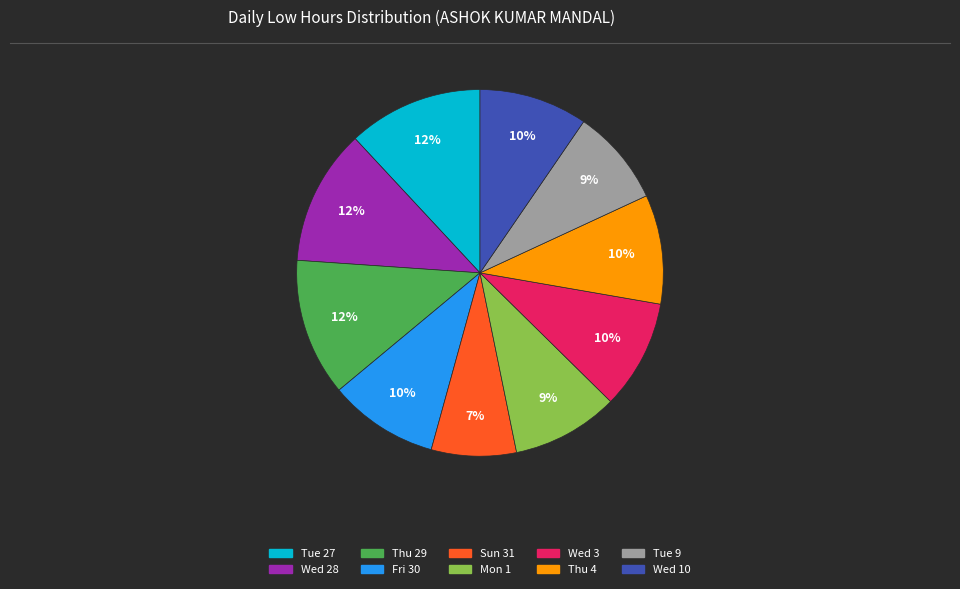

Count the number of slices in the pie.

10